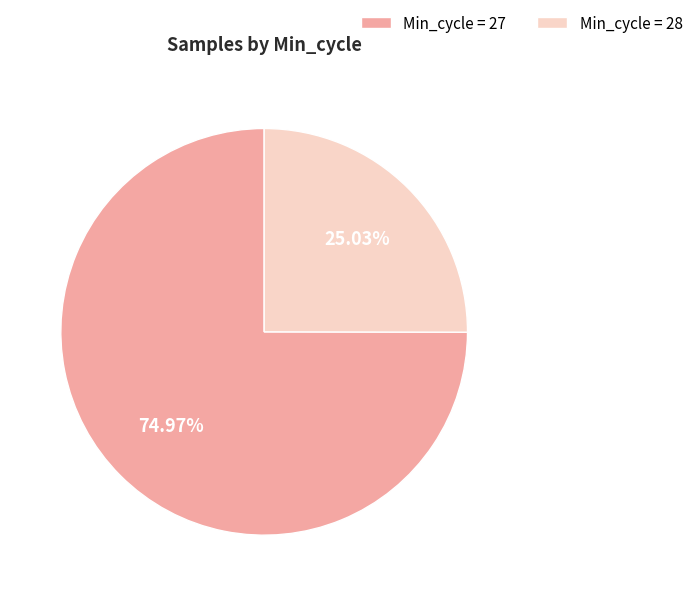

Is there a majority slice in this chart?

Yes